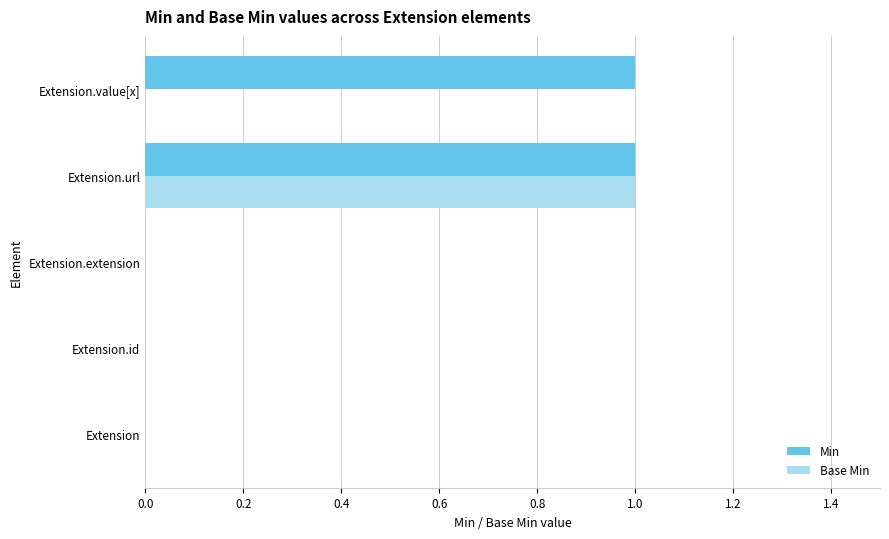

Which series has the largest total across all categories?

Min